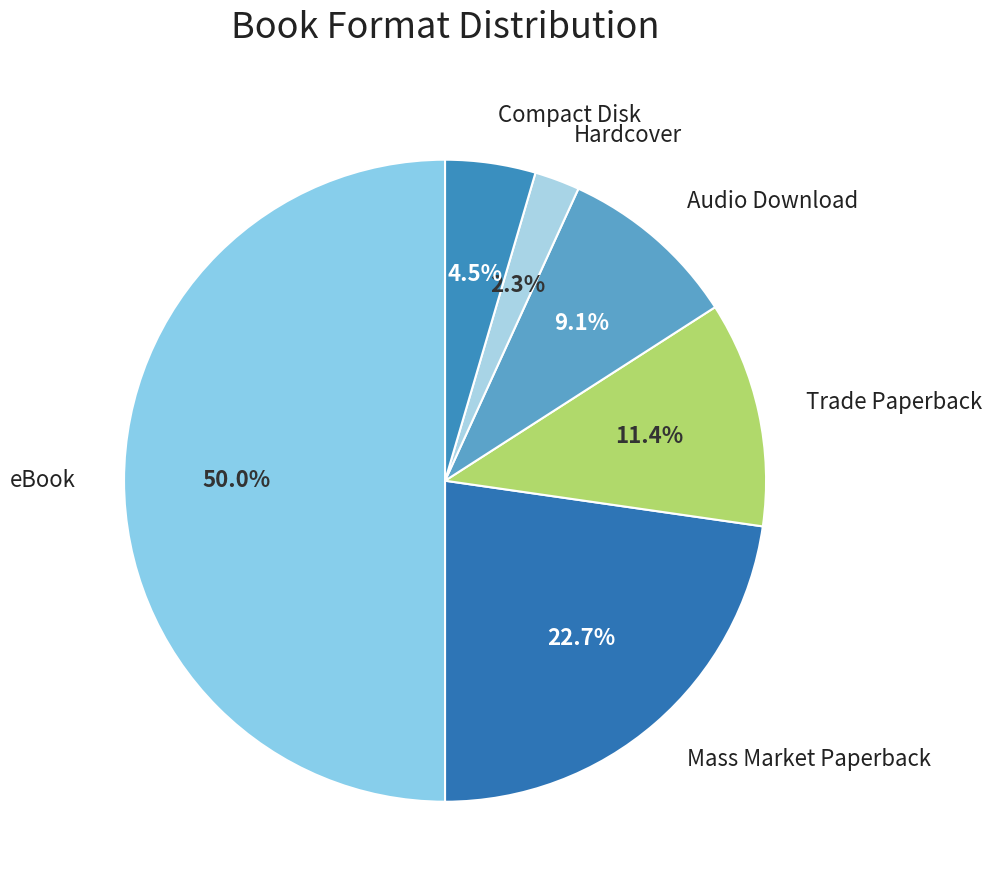

Rank the categories by value from highest to lowest.

eBook, Mass Market Paperback, Trade Paperback, Audio Download, Compact Disk, Hardcover